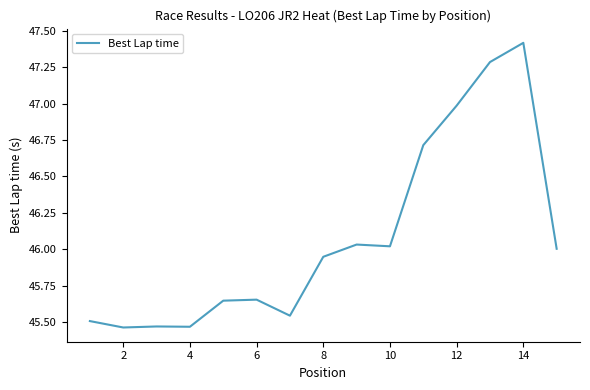

What is the difference between the maximum and minimum values?

2.0